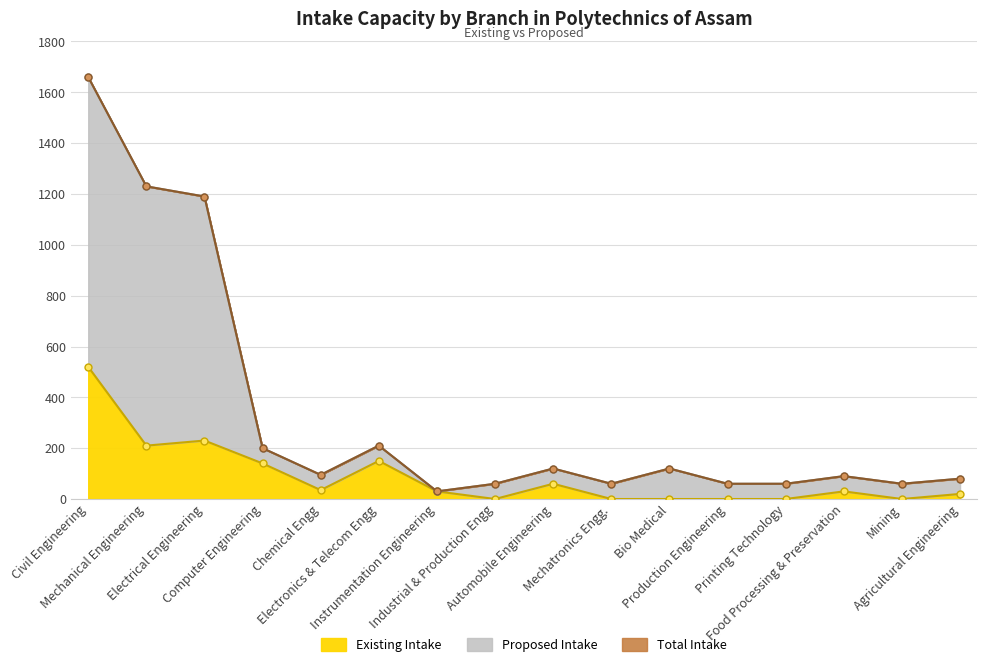

What is the sum of the Total Intake values at Instrumentation Engineering and Electrical Engineering?

1220